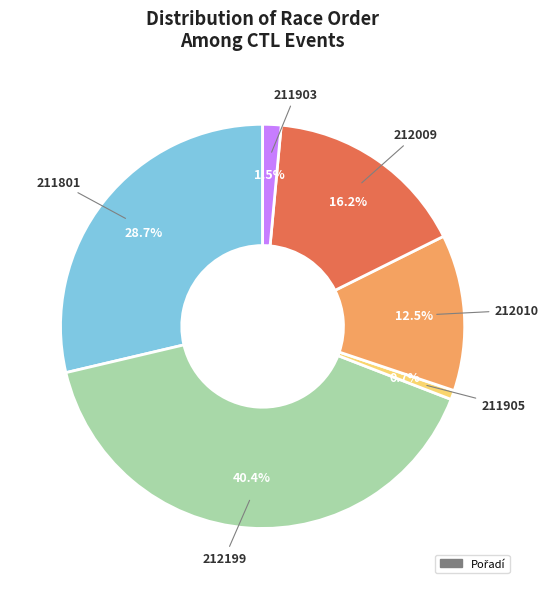

Is there any slice that represents more than half of the pie?

No